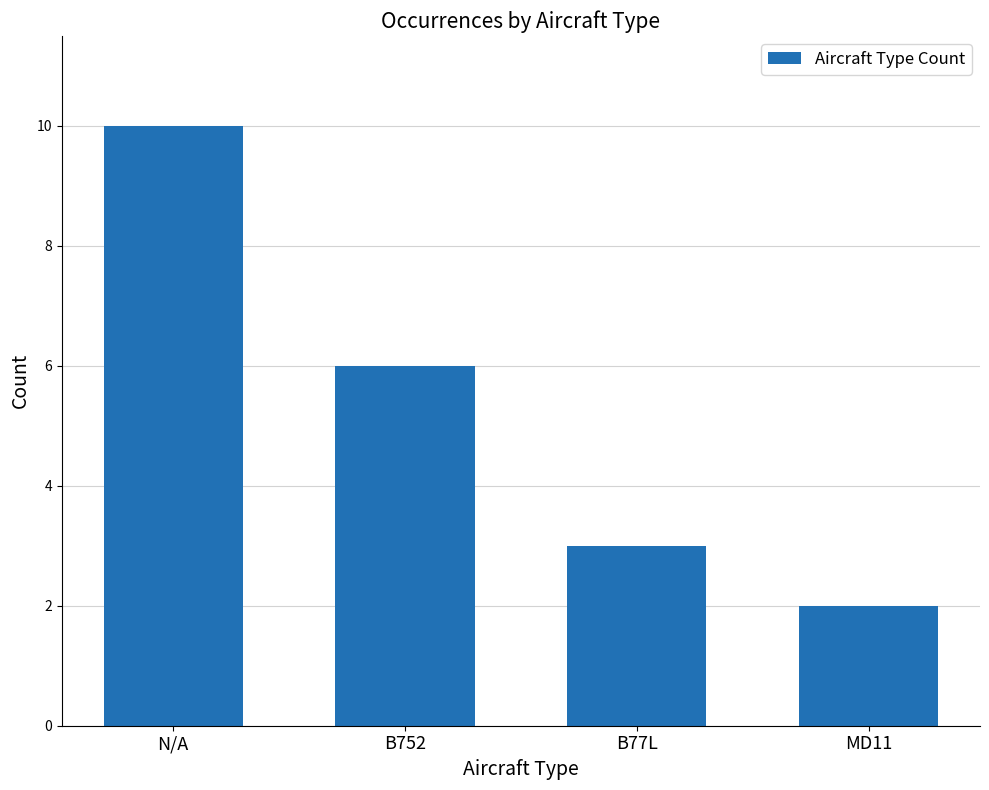

Reading right to left, transcribe all the data shown in this chart.

MD11=2	B77L=3	B752=6	N/A=10